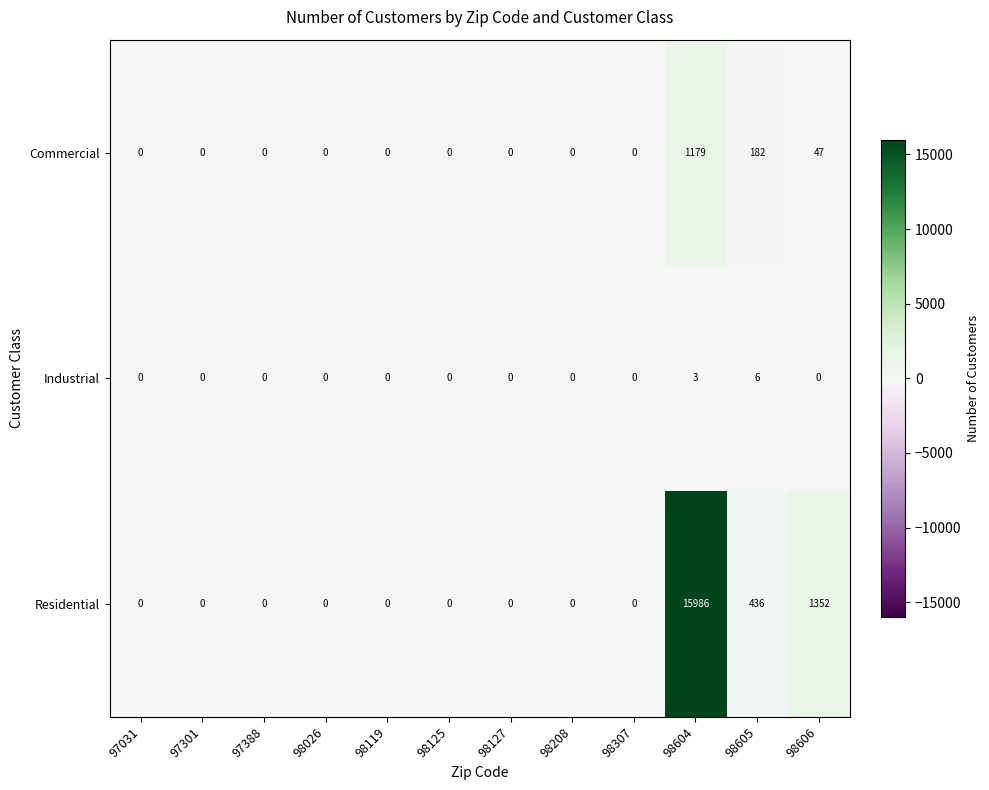

True or false: Residential has a value of 0 at 97301.

True